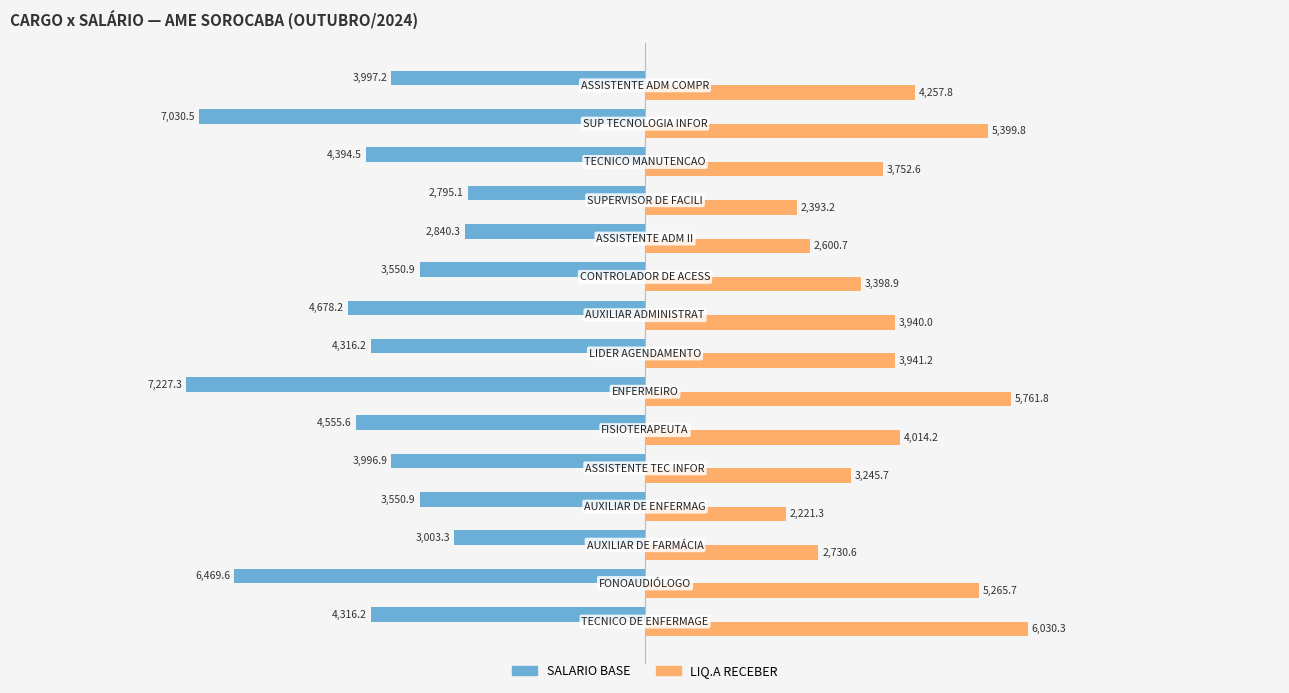

How many data points in SALARIO BASE are above -4316?

7